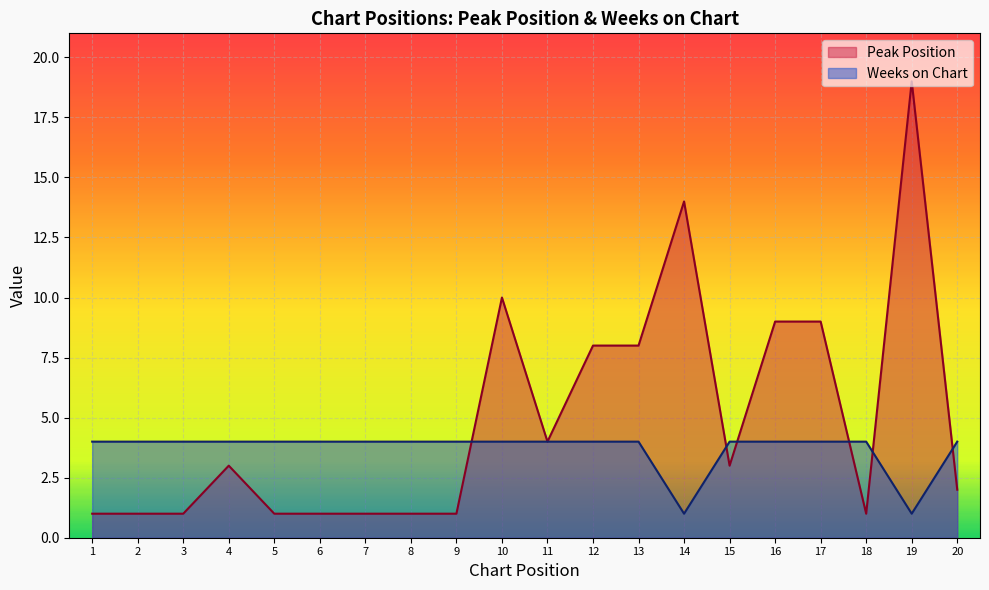

What is the highest value of the Weeks on Chart series?

4